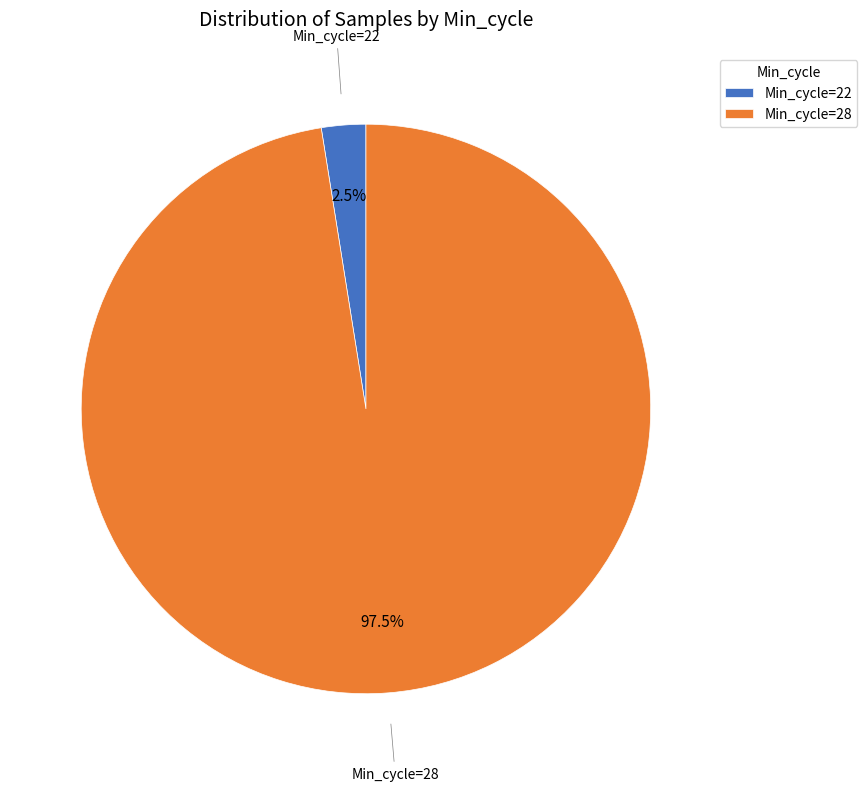

Count the number of slices in the pie.

2